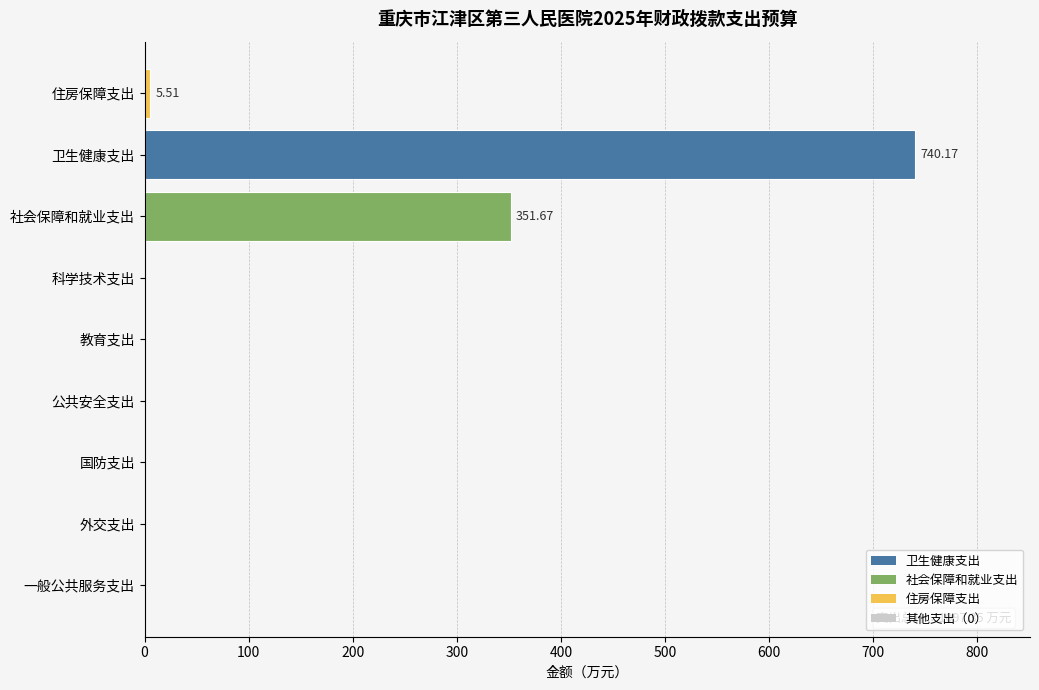

Which has a higher value, 一般公共服务支出 or 卫生健康支出?

卫生健康支出